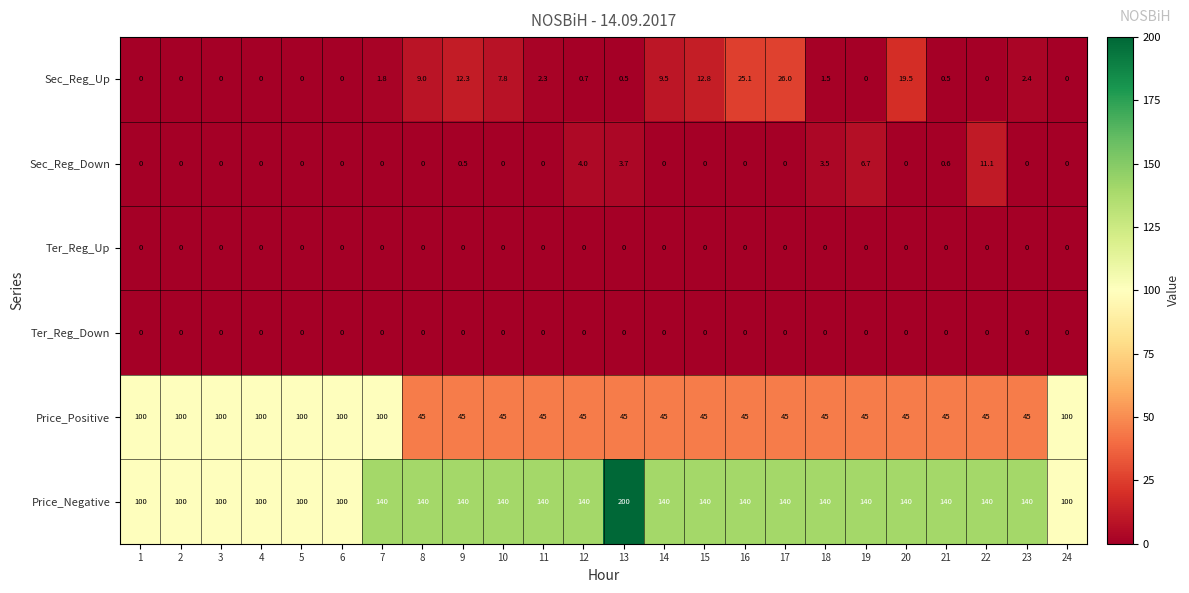

Is it true that Sec_Reg_Down equals -7.7 at 14?

False